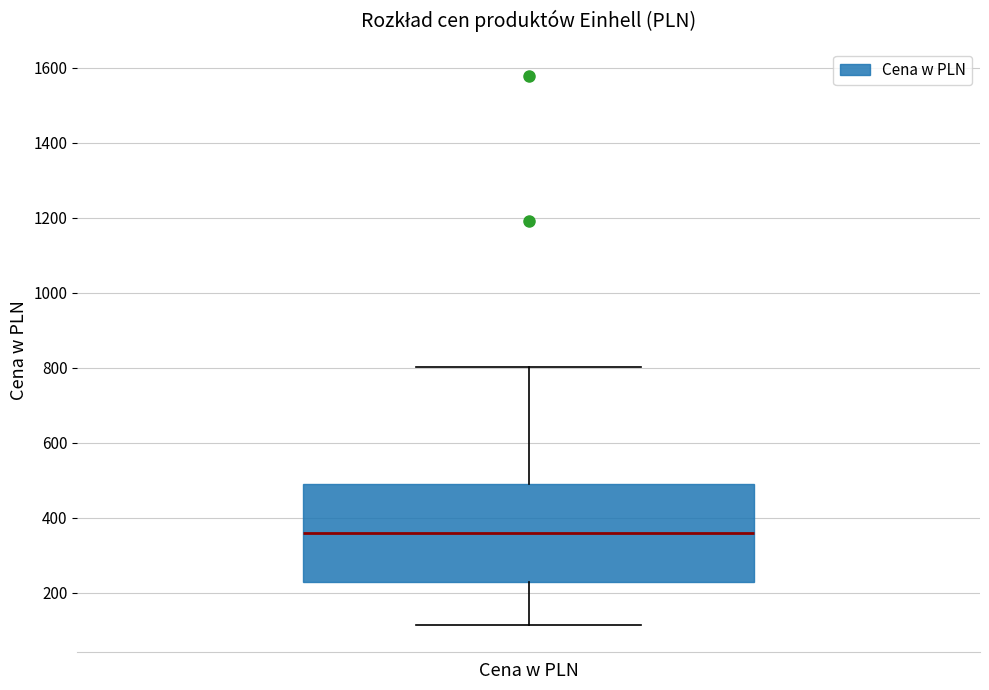

Read this box plot against the y-axis: the position of the median line, the range covered by the box, and the ends of both whiskers. The values are not printed on the chart, so give them approximately, as read against the axis.

median 360, box 220 to 480, whiskers 120 to 800